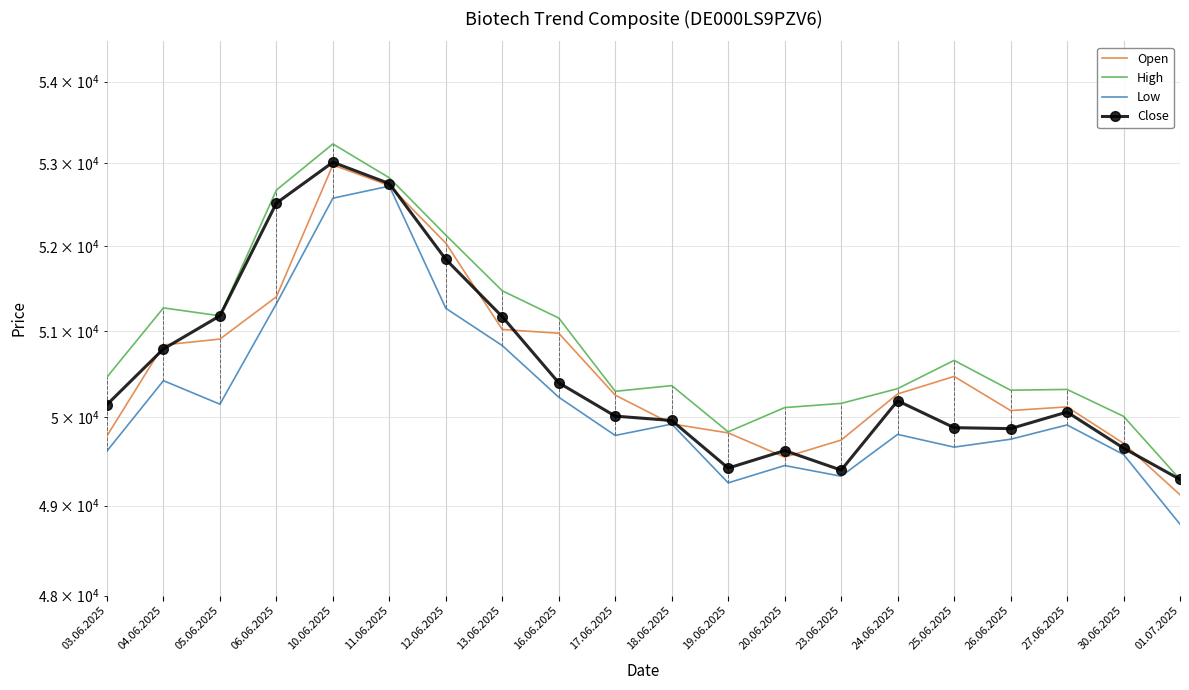

Count the number of data series in this chart.

4